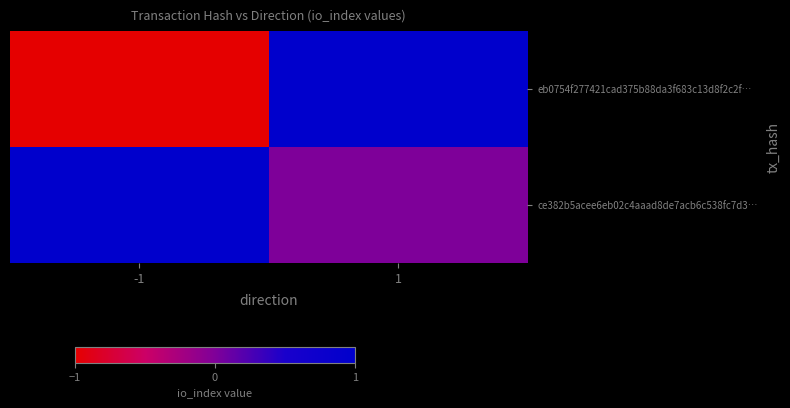

Which label corresponds to the smallest value in the chart?

-1